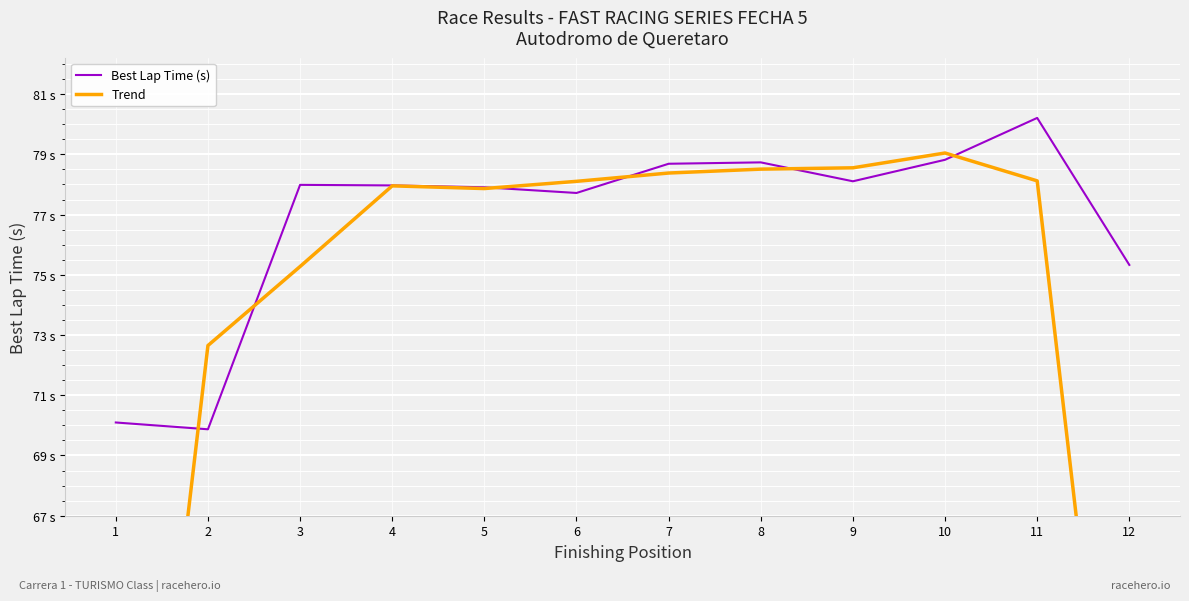

What is the greatest value displayed?

80.2